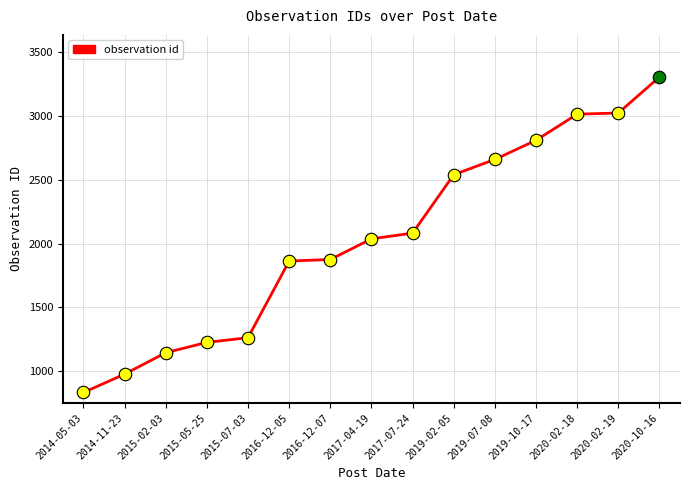

Does the chart have visible grid lines?

Yes